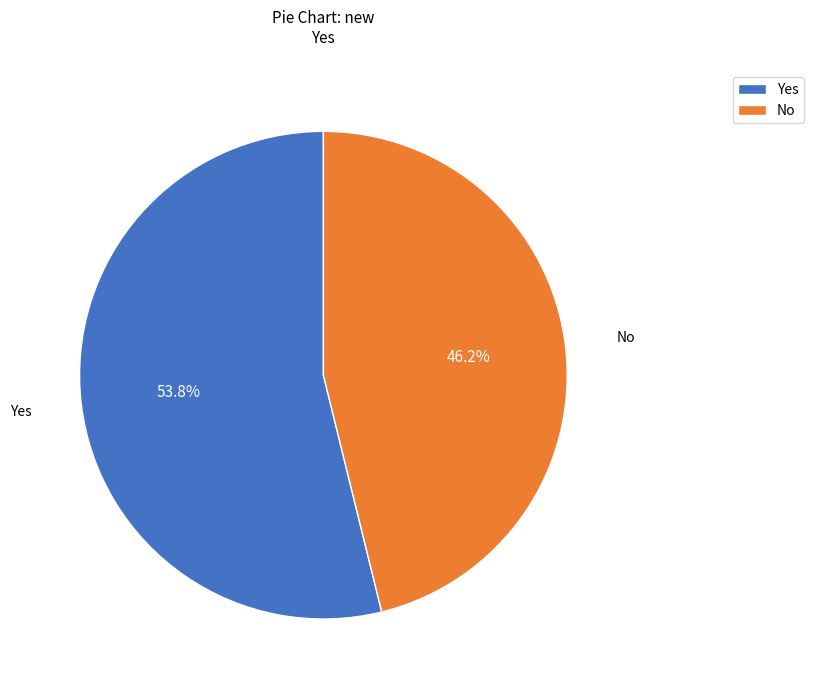

What is the ratio of the value at No to the value at Yes?

0.9